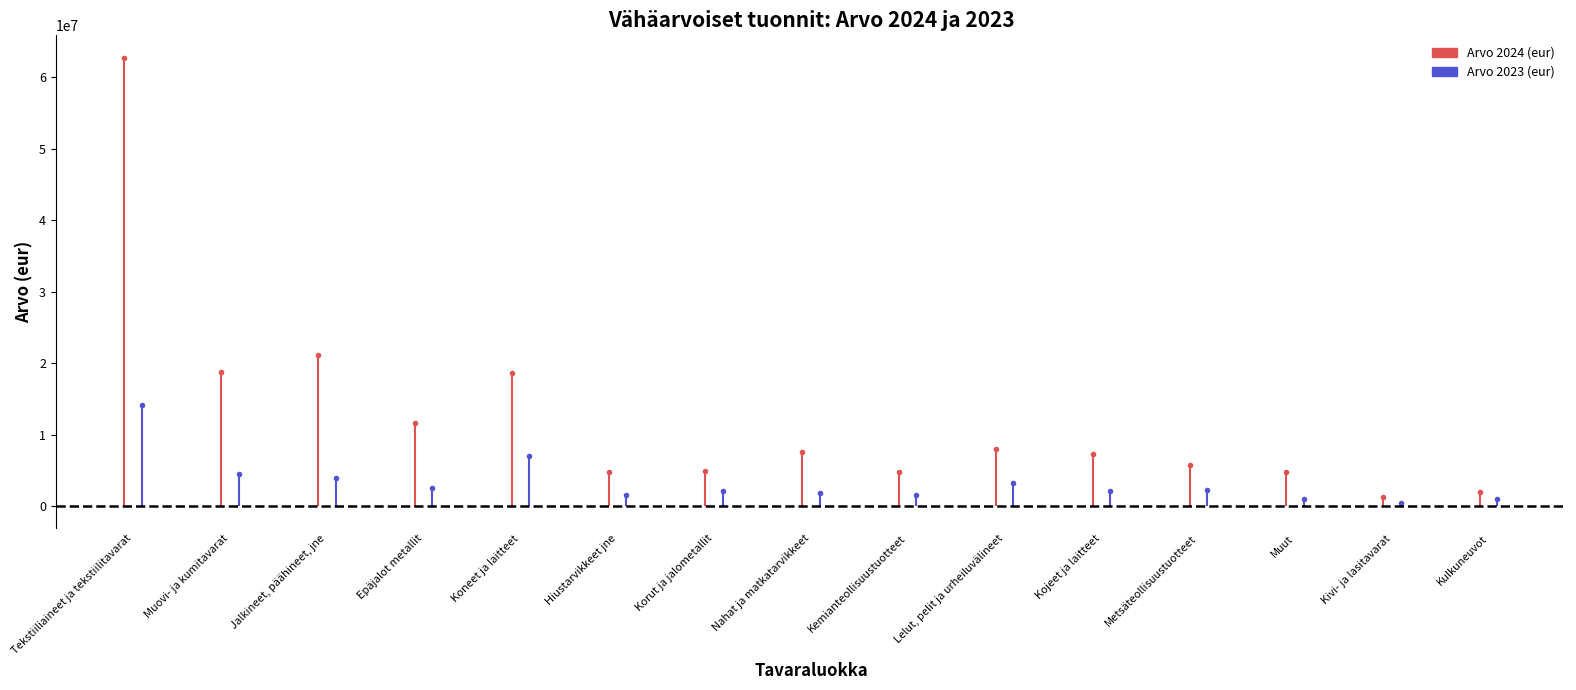

What position from the left is Kulkuneuvot?

15